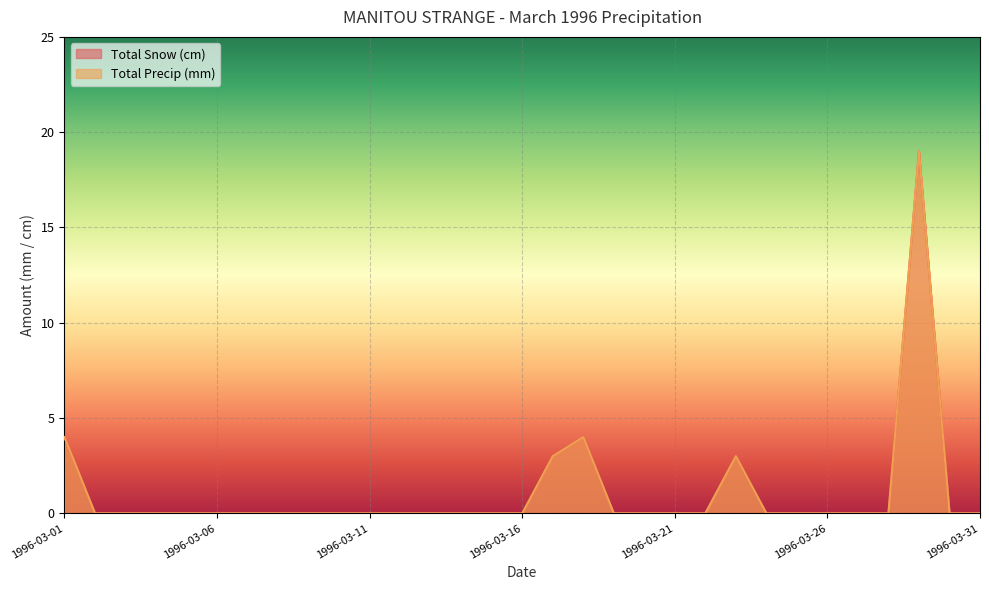

Which series has the widest spread of values?

Total Snow (cm)